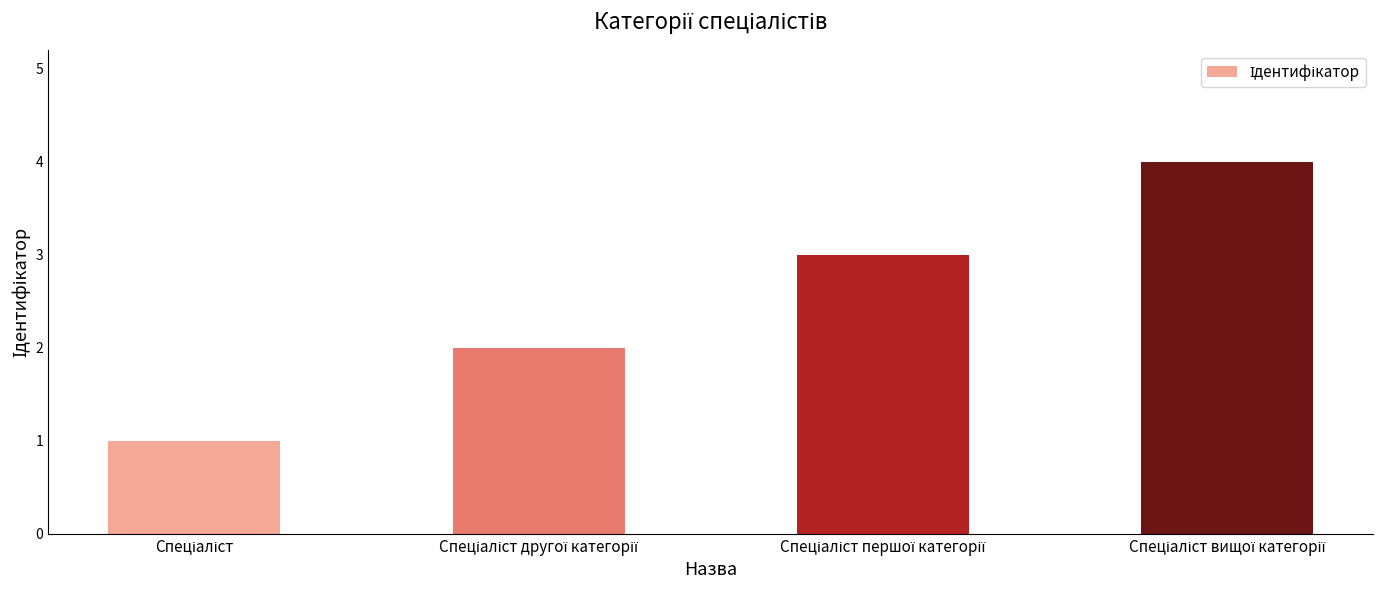

What is the greatest value displayed?

4